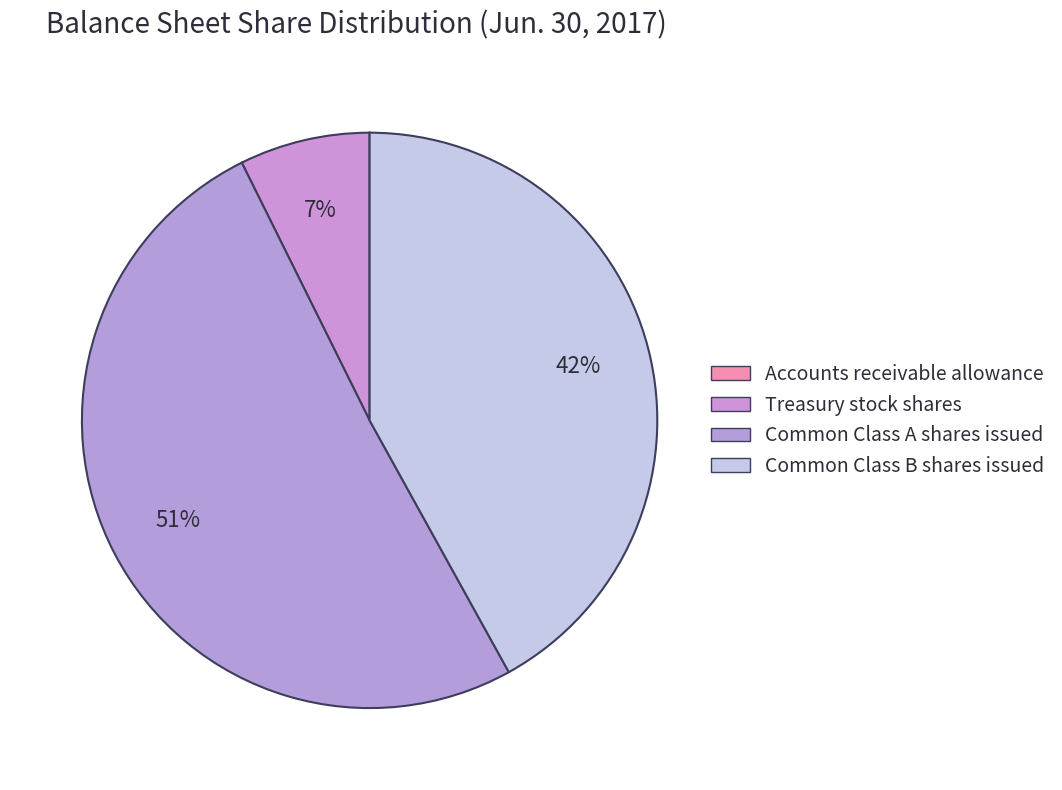

Which slice is the largest?

Common Class A shares issued